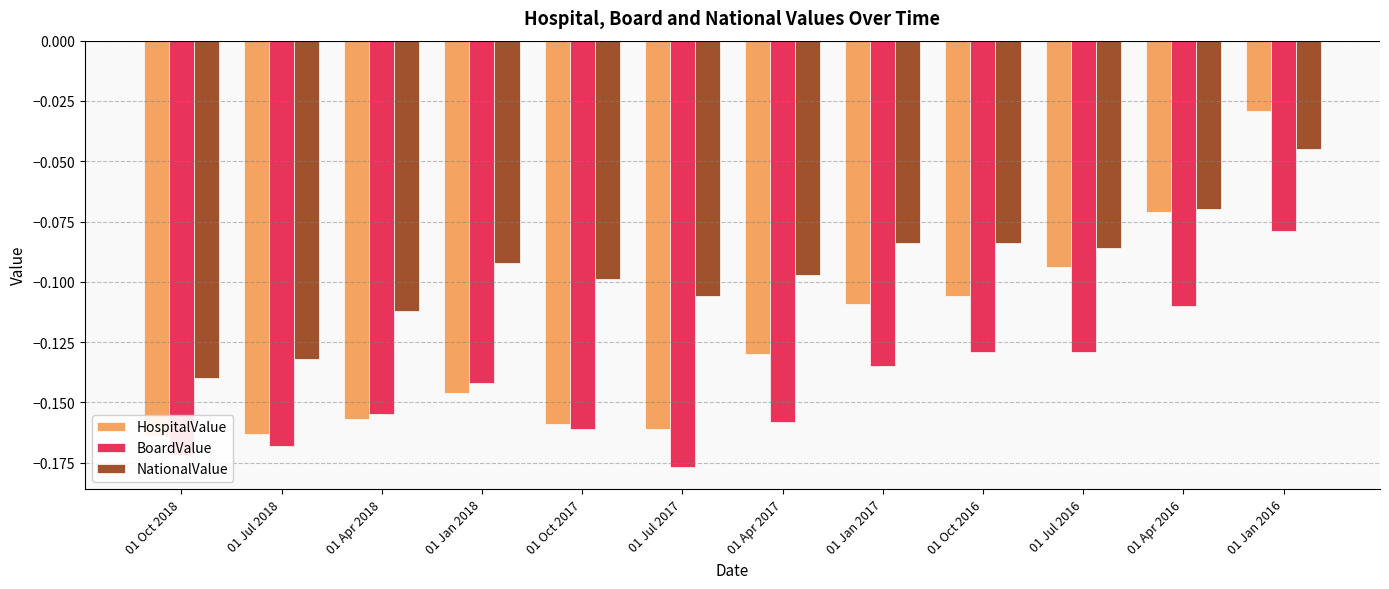

What is the difference between the maximum and minimum values in the NationalValue series?

0.1